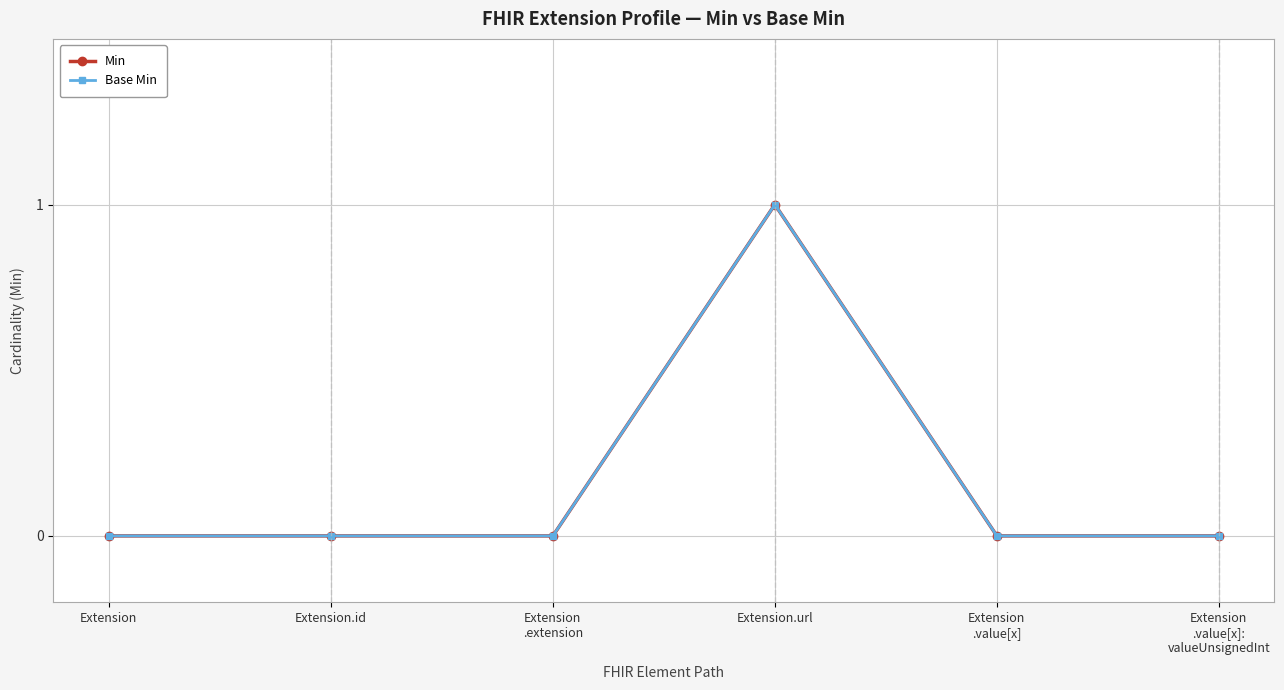

True or false: Min and Base Min intersect in this chart.

False